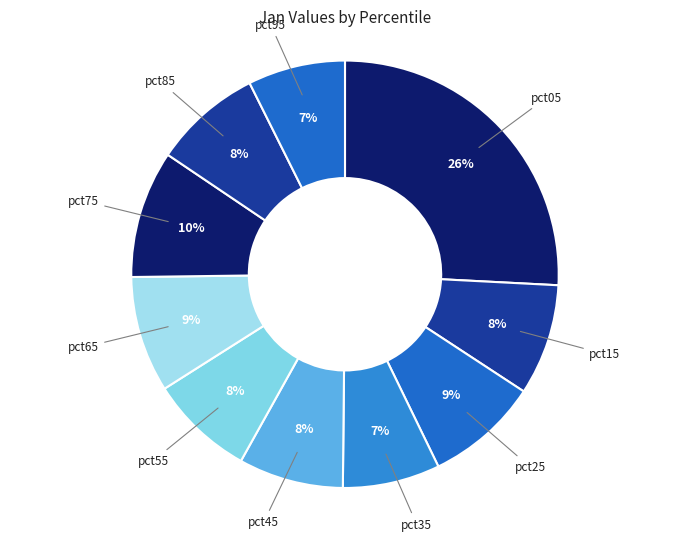

Count the number of slices in the pie.

10